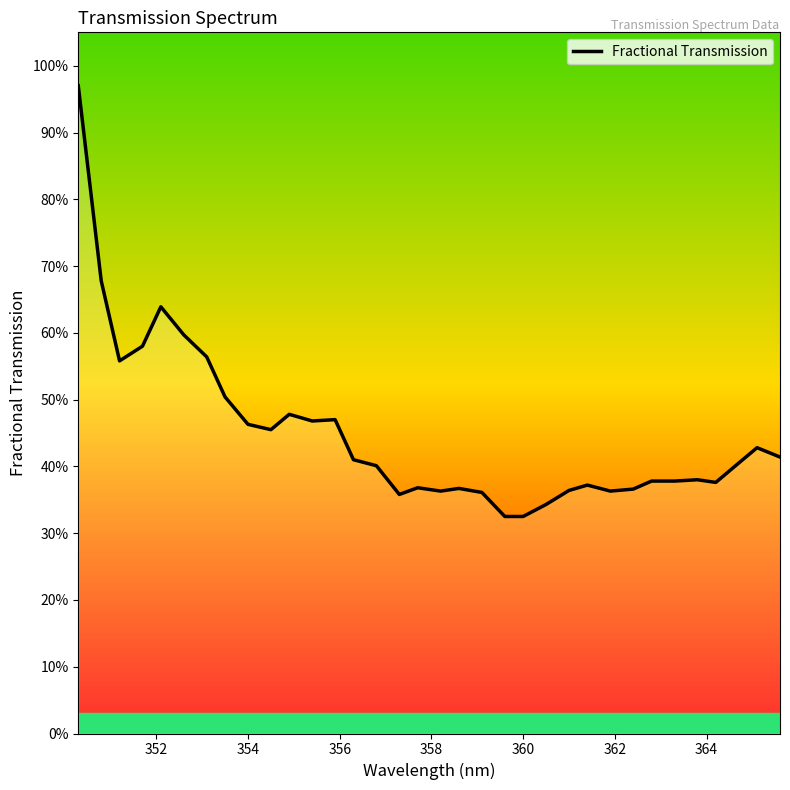

Reading left to right, transcribe all the data shown in this chart.

1.0	0.7	0.6	0.6	0.6	0.6	0.6	0.5	0.5	0.5	0.5	0.5	0.5	0.4	0.4	0.4	0.4	0.4	0.4	0.4	0.3	0.3	0.3	0.4	0.4	0.4	0.4	0.4	0.4	0.4	0.4	0.4	0.4	0.4